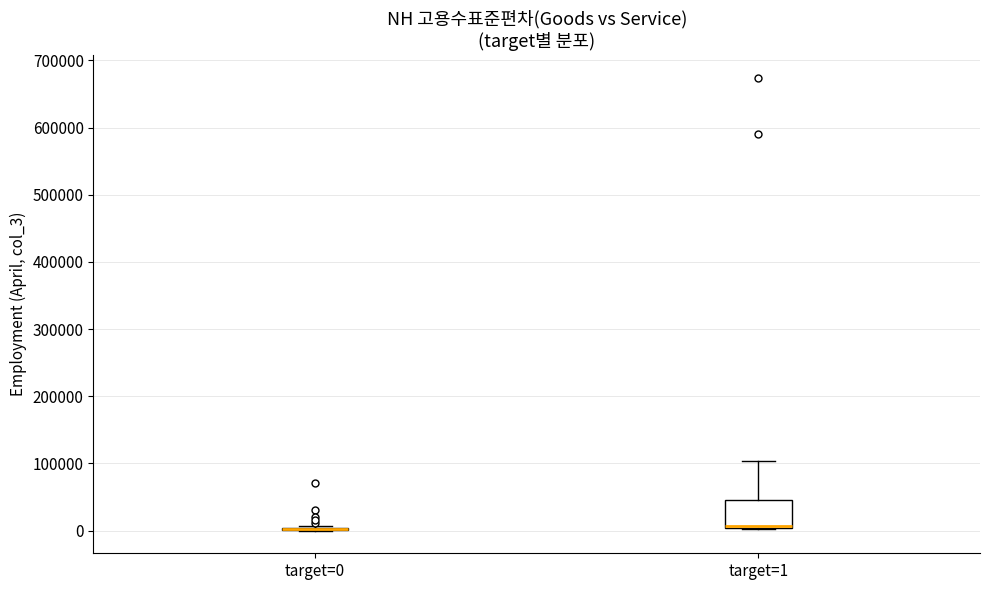

Reading left to right, read every box against the y-axis: the position of its median line, the range the box covers, and the ends of its whiskers. The values are not printed on the chart, so give them approximately, as read against the axis.

target=0: box collapsed to a line at 0, whiskers 0 to 10000
target=1: median 10000, box 0 to 50000, whiskers 0 to 100000